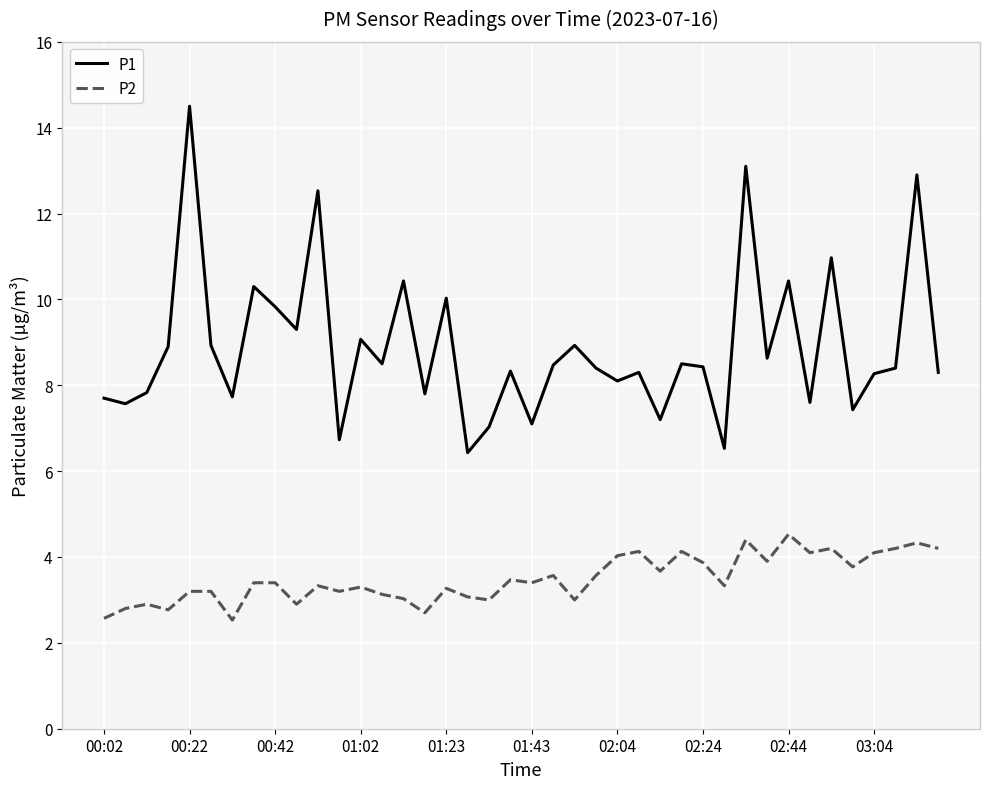

What is the minimum value for P2?

2.5